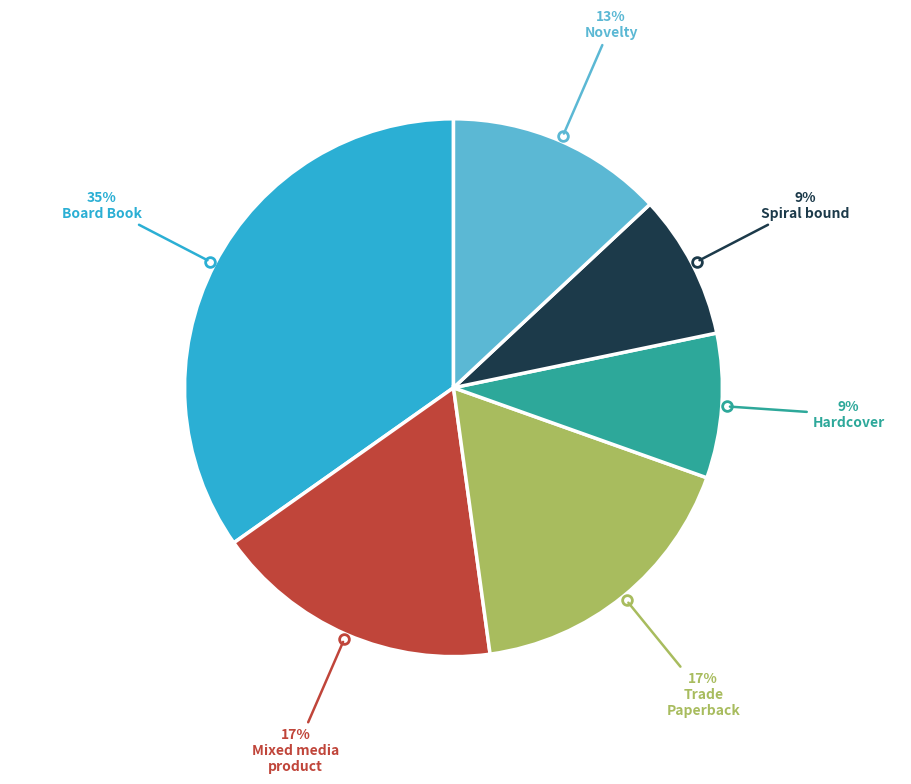

Does any single category account for the majority?

No